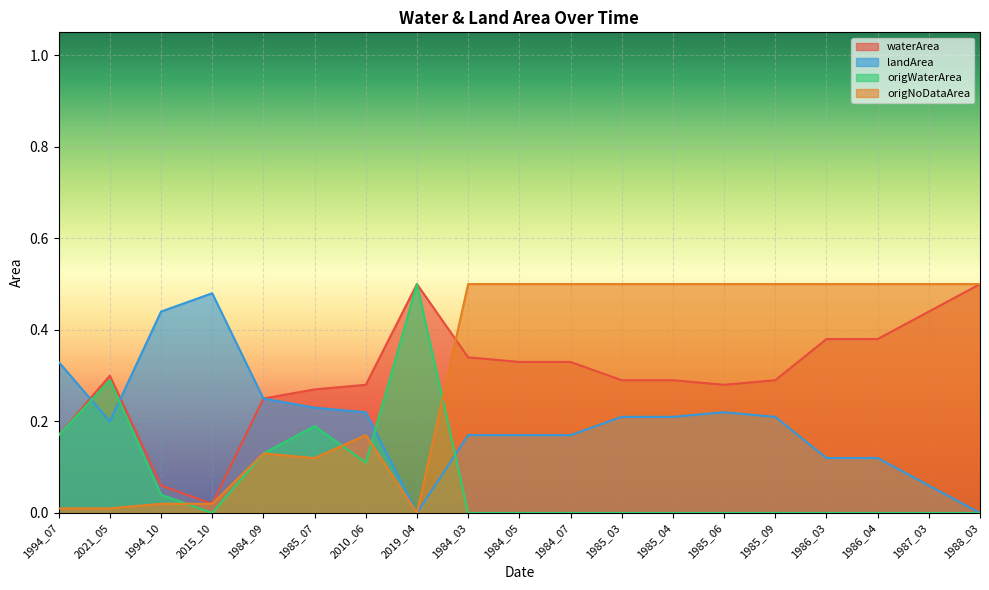

What is the sum of all landArea values?

3.8